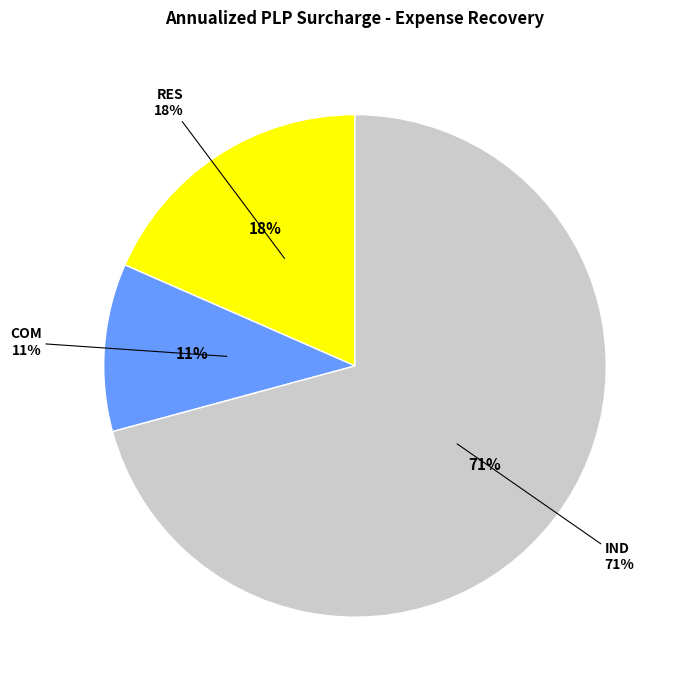

To the nearest percent, what percentage of the pie is COM?

11%